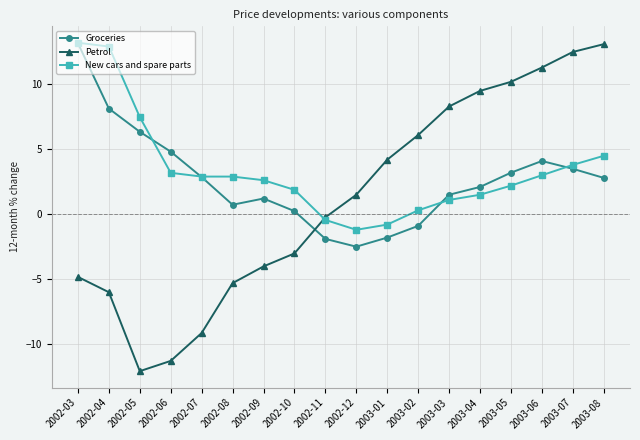

What is the difference between the maximum and minimum values in the New cars and spare parts series?

14.4